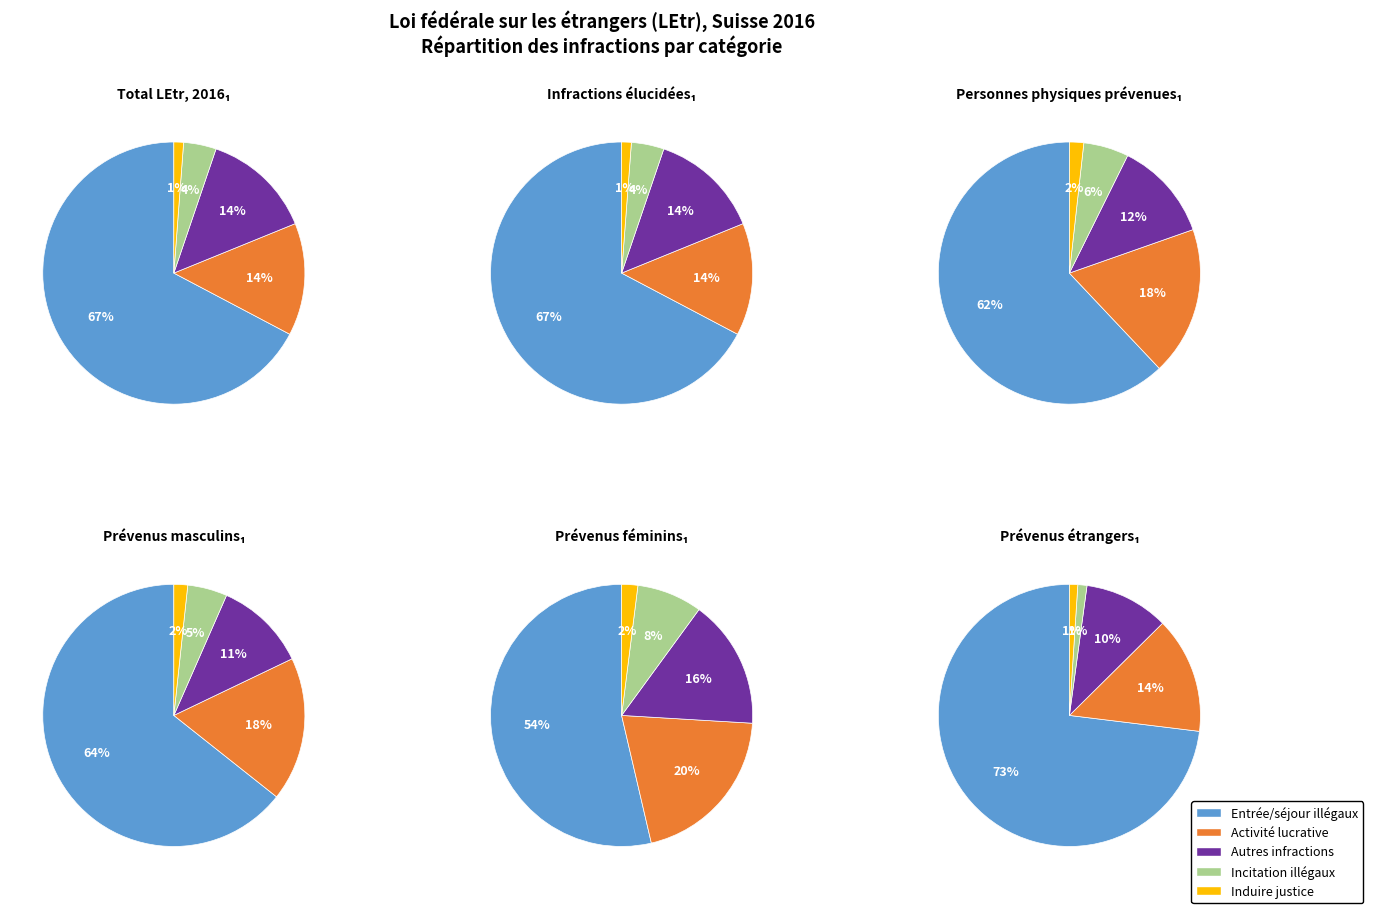

Is it true that Total autres infractions is 22% of the pie?

False